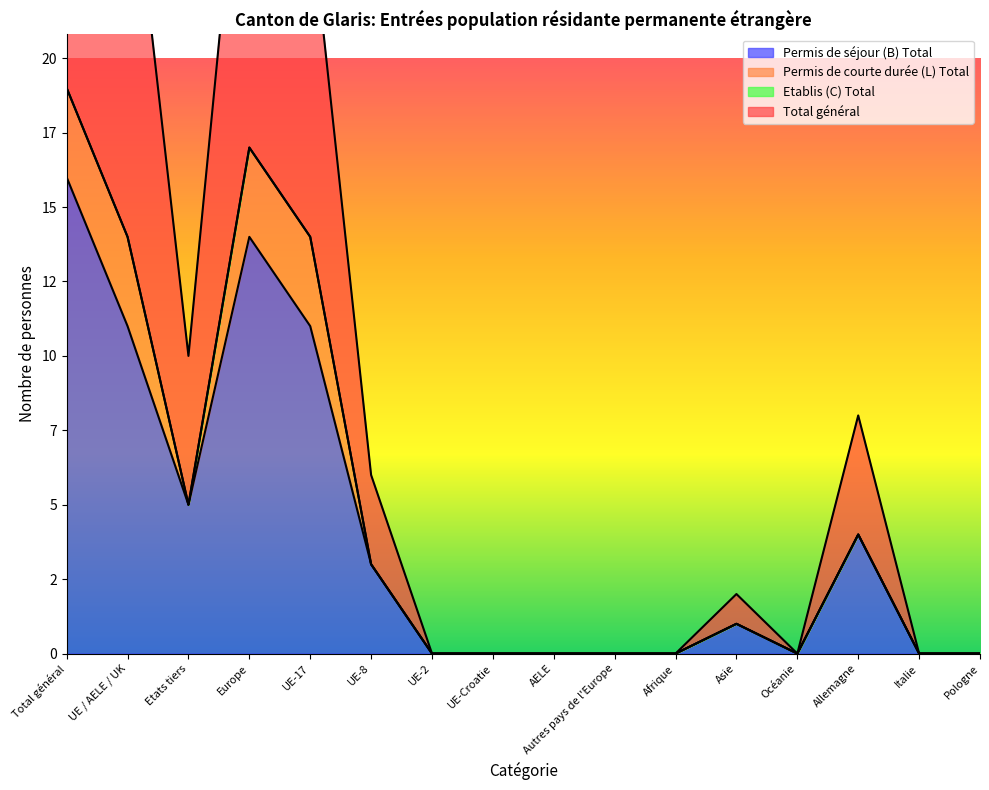

True or false: Permis de séjour (B) Total and Total général cross at least once.

False